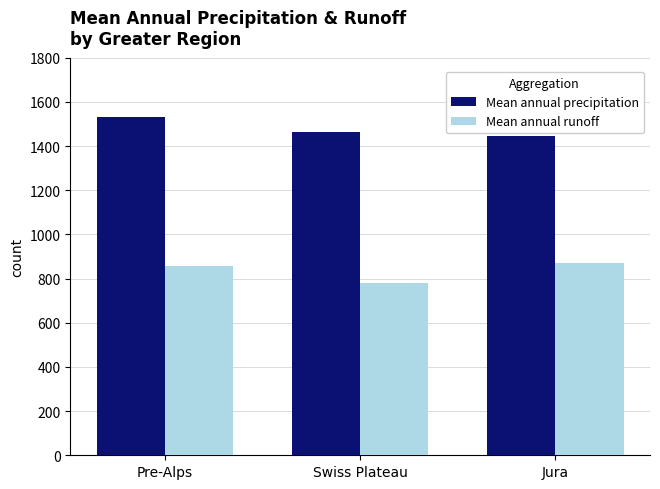

What is the difference between the highest and lowest values at Swiss Plateau?

681